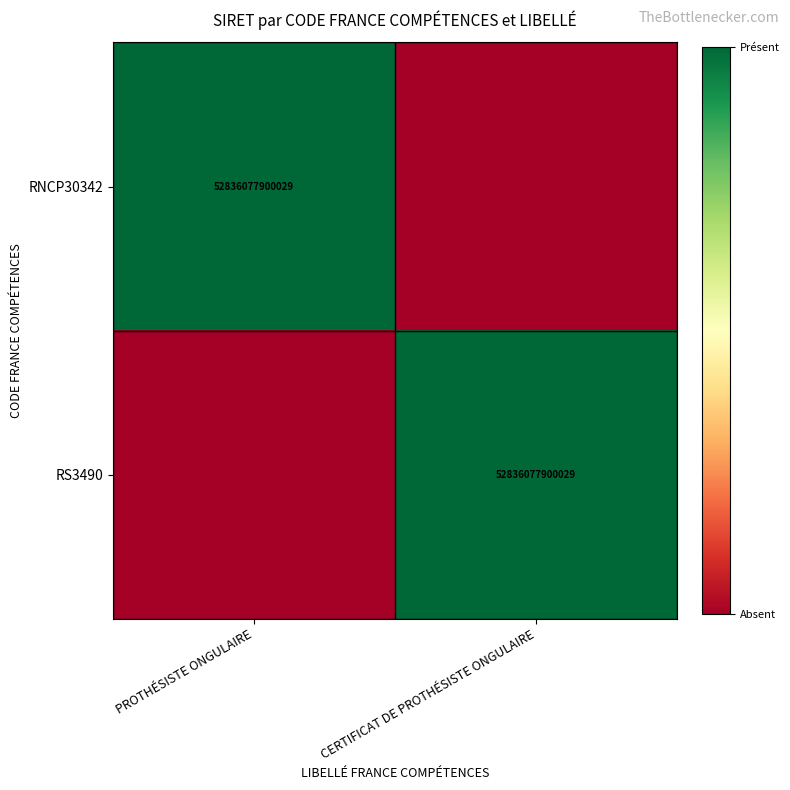

The value of RNCP30342 at PROTHÉSISTE ONGULAIRE is 52836077900029. True or false?

True